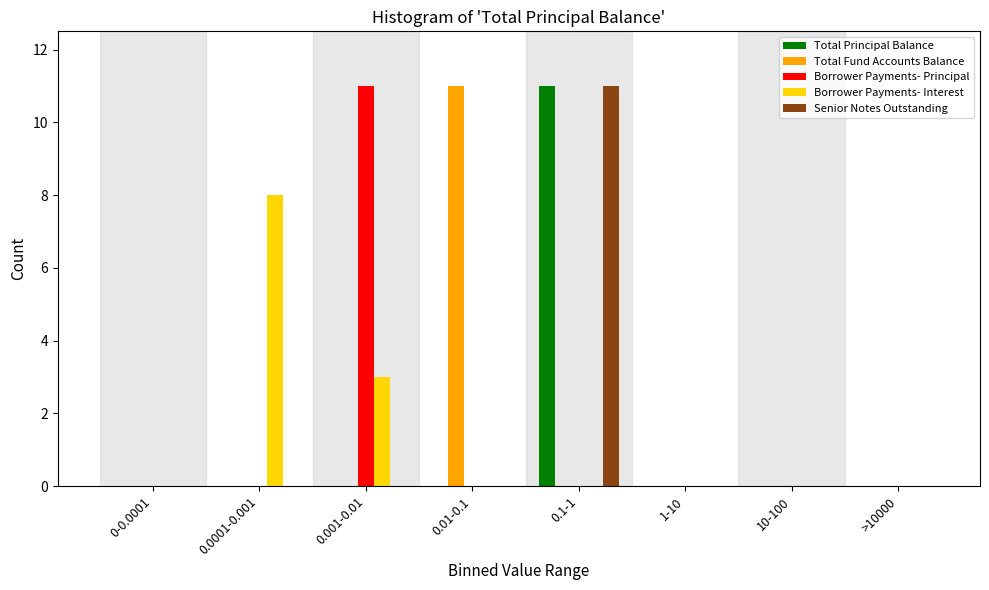

True or false: Borrower Payments- Principal has a value of -6 at >10000.

False